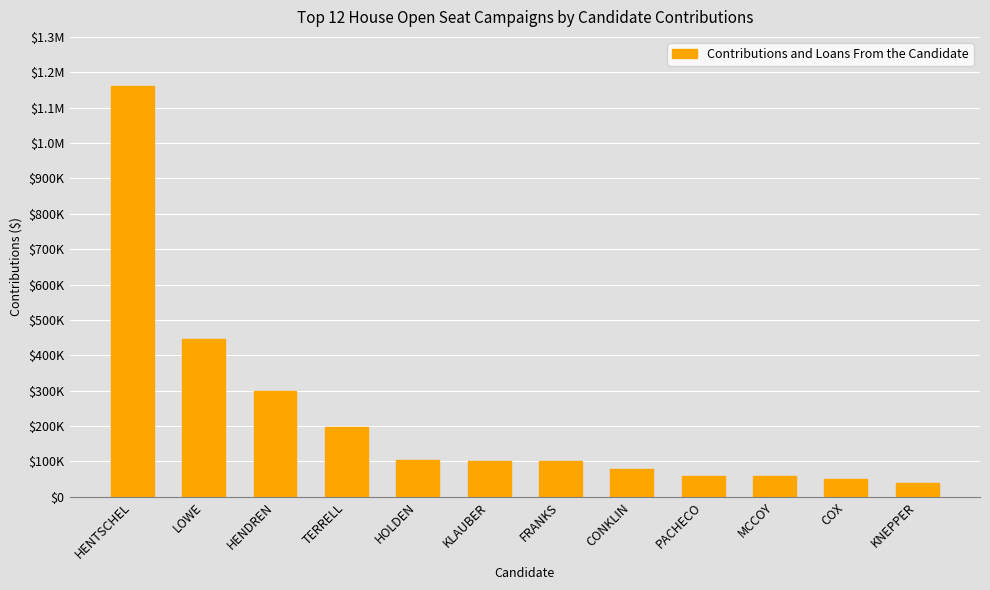

Does the chart contain any negative values?

No